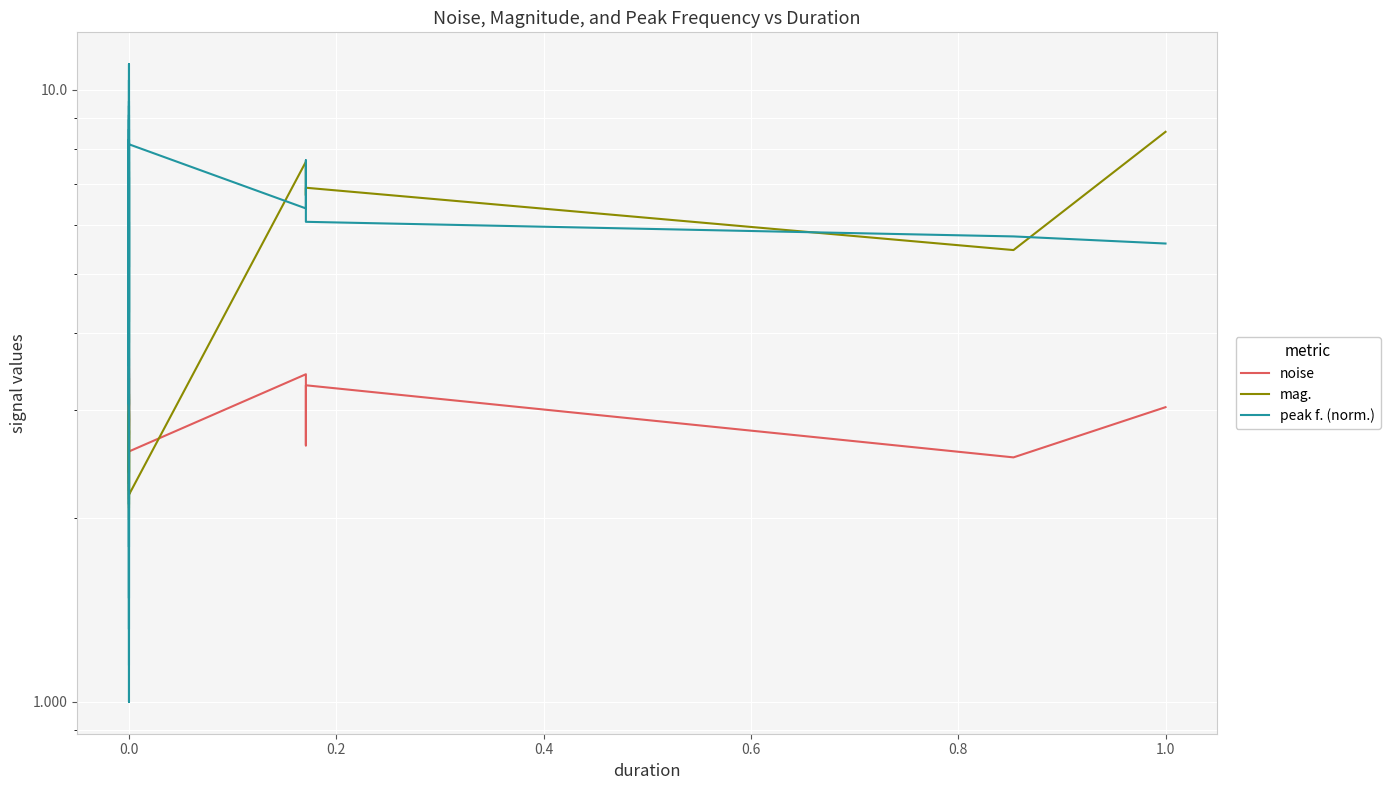

How many interior local peaks does the noise series have?

11